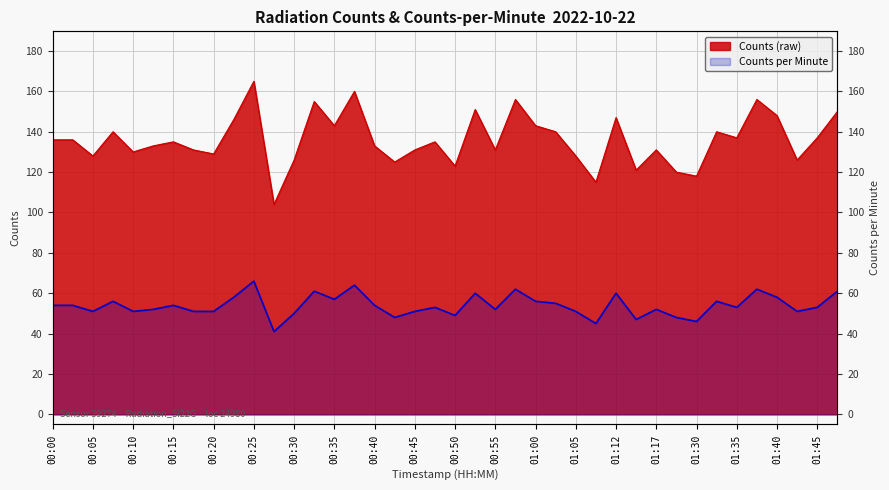

Count the number of data series in this chart.

2